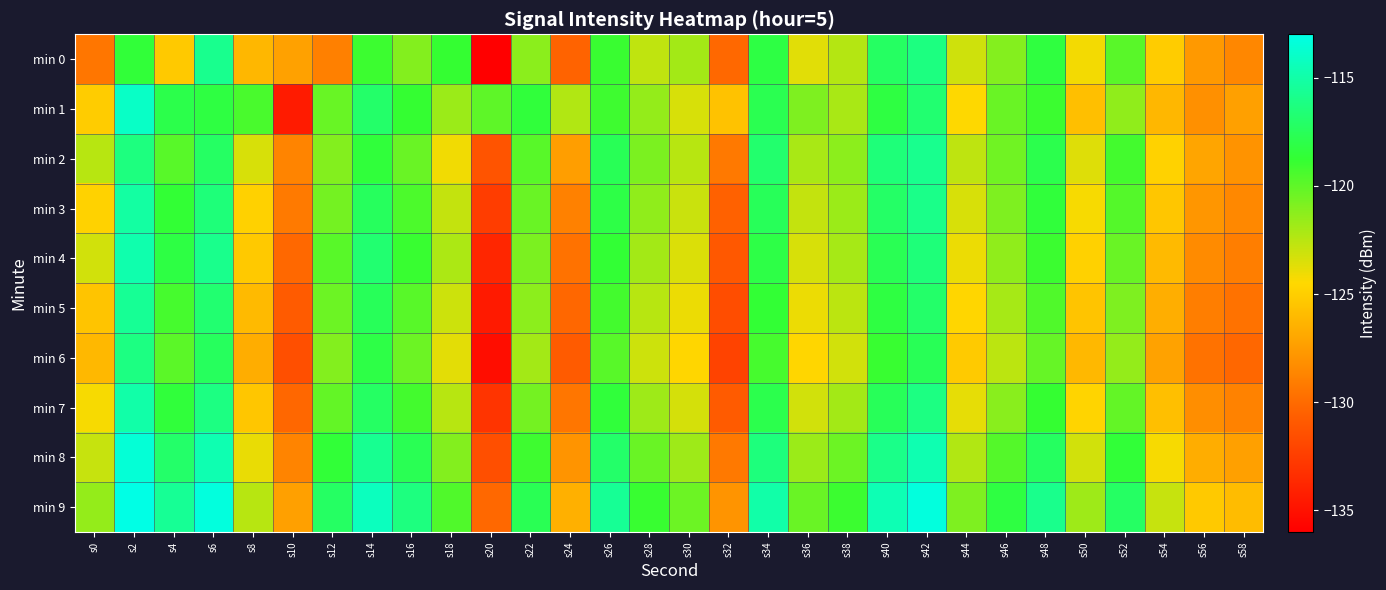

Which has a higher value, s2 or s18?

s2